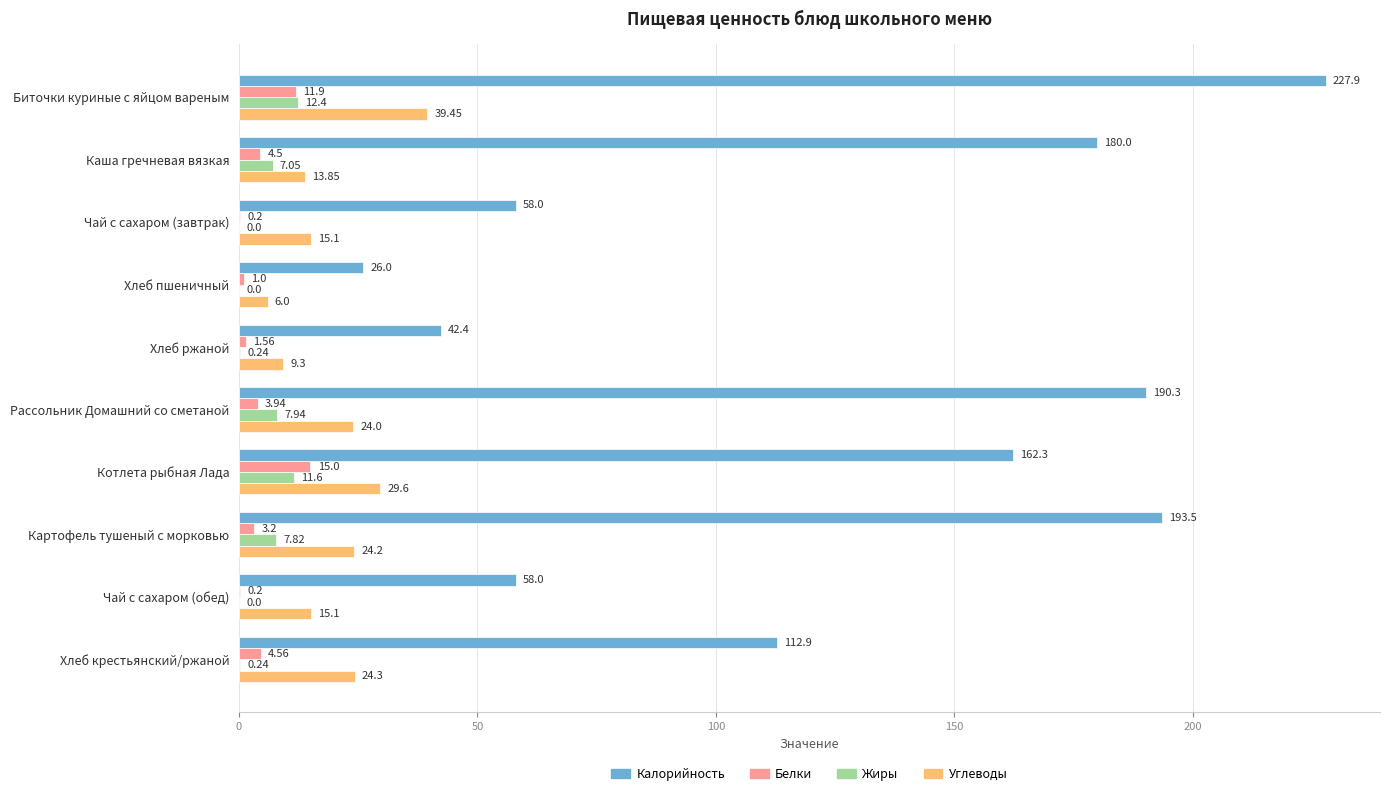

At which category is the sum across all series the highest?

Биточки куриные с яйцом вареным